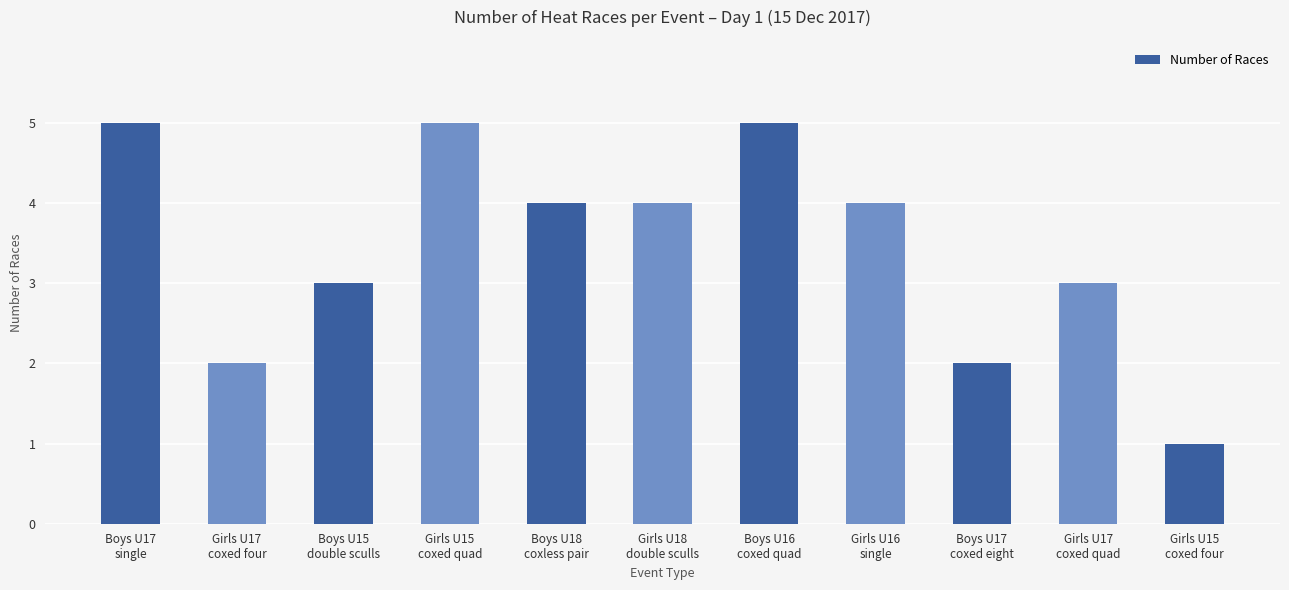

What is the label of the 9th bar from the right?

Boys U15
double sculls